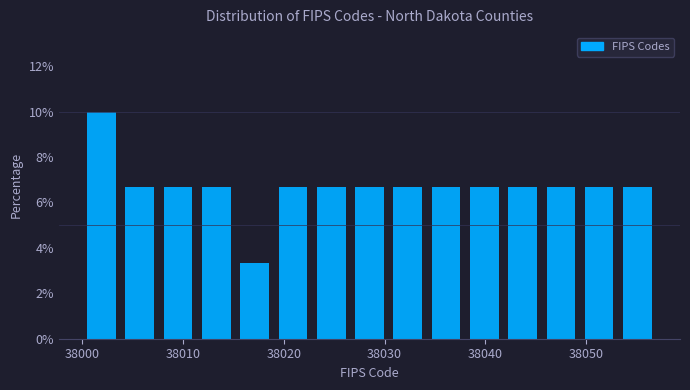

Read against the x-axis, roughly where is the centre of the tallest bar?

38002